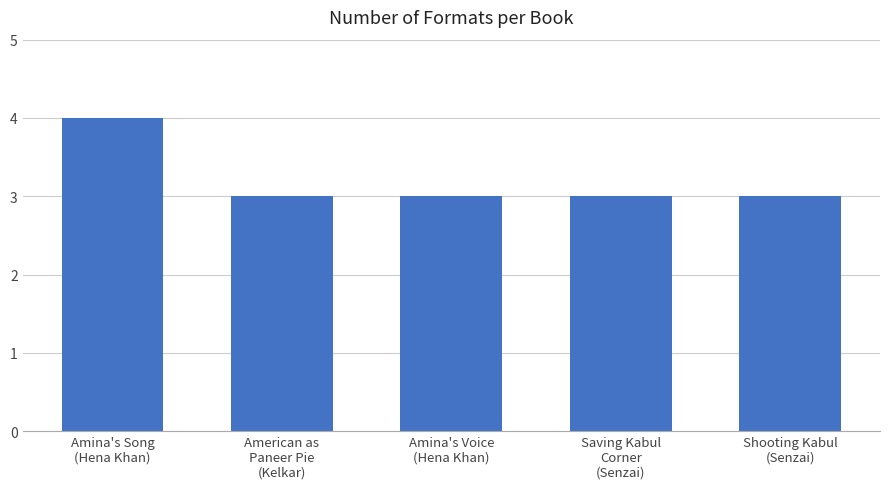

What is the average value?

3